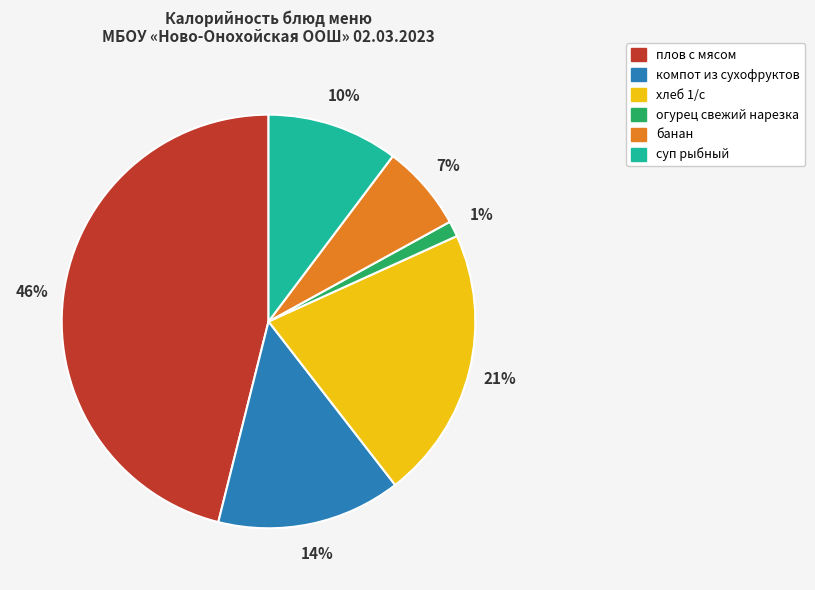

To the nearest percent, what is the average slice percentage?

17%